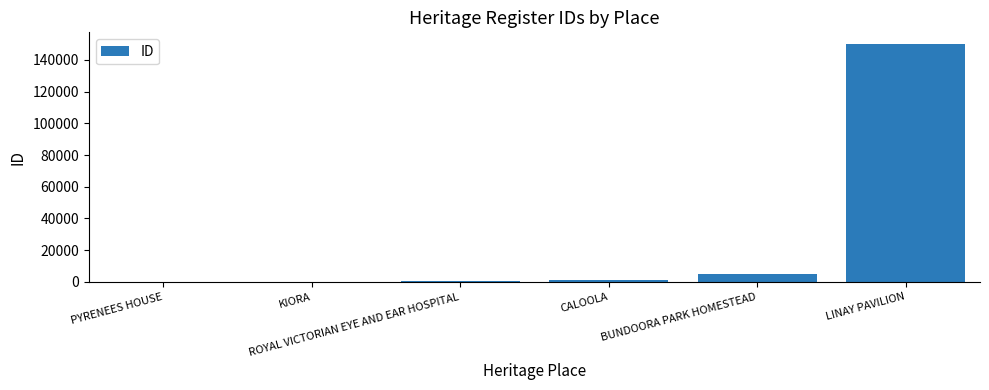

What is the sum of all values?

156311